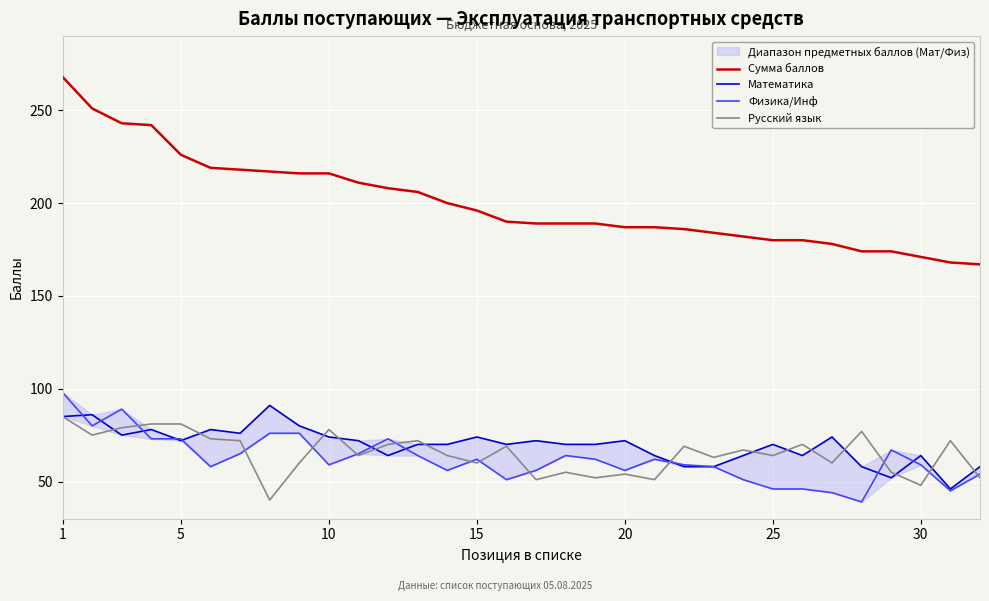

Which series has the largest total across all categories?

Сумма баллов